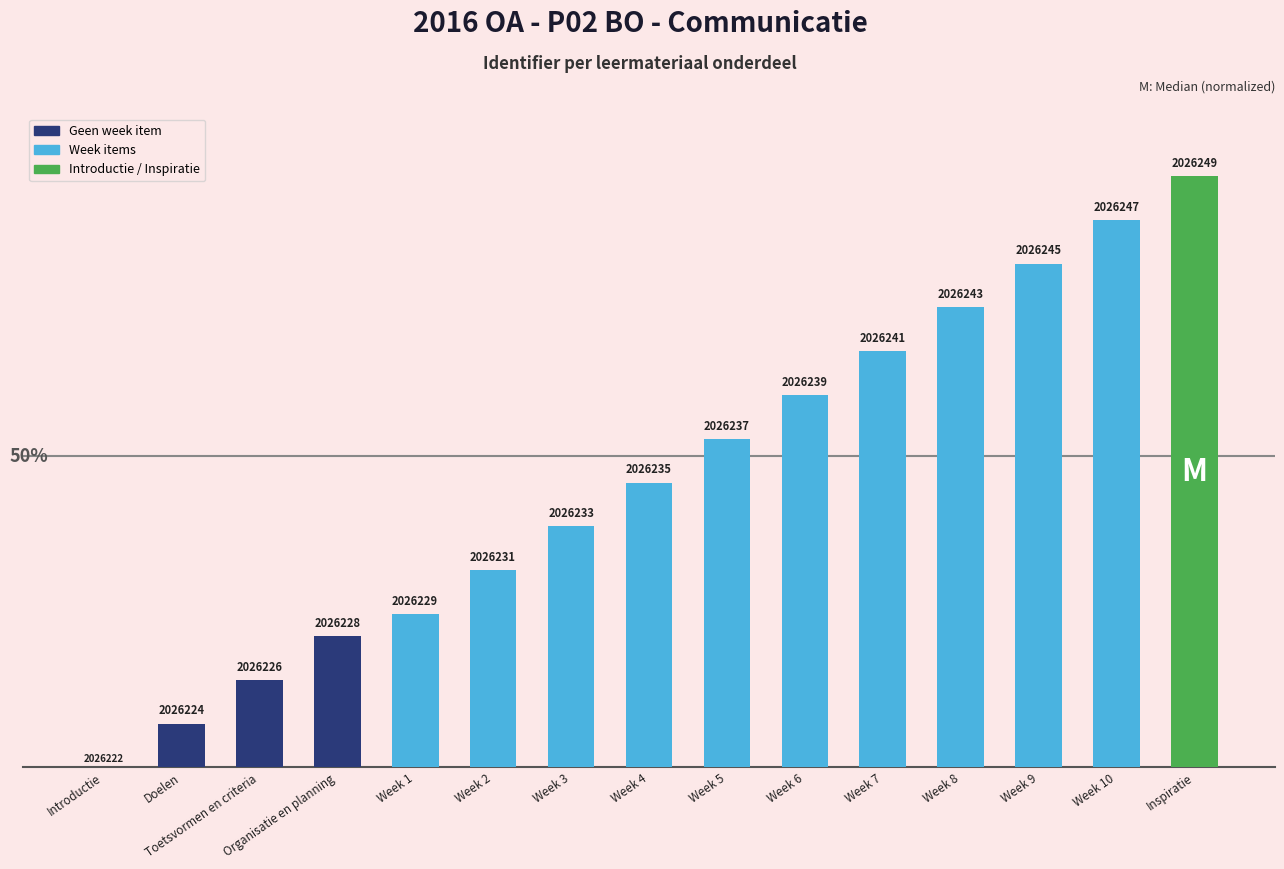

What is the sum of the values at Week 4 and Introductie?

45.7